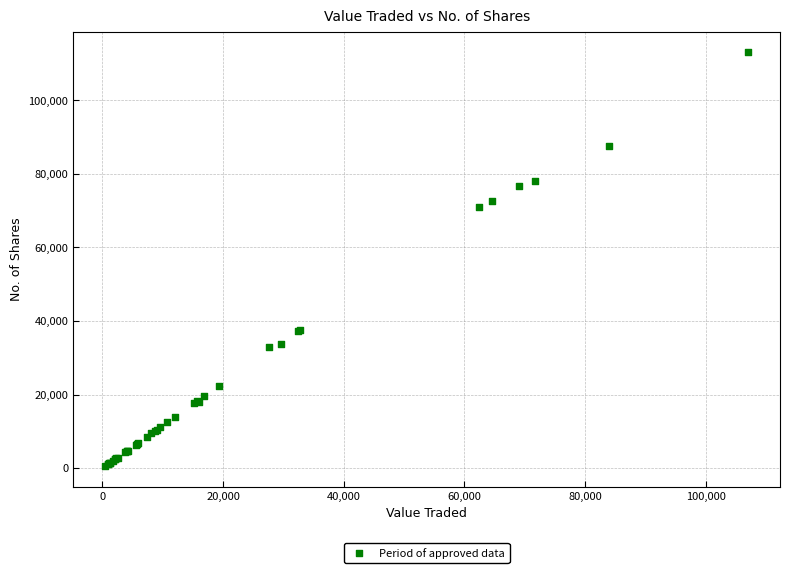

What Y value in the scatter plot is closest to 56775?

71100